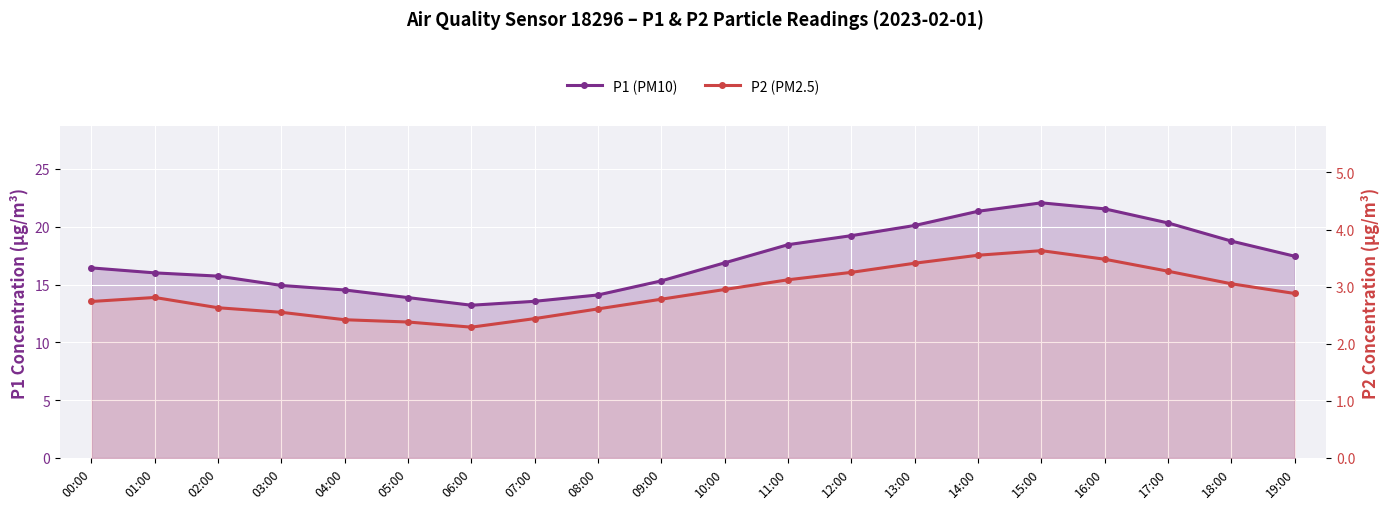

At how many categories does at least one series exceed 6?

20